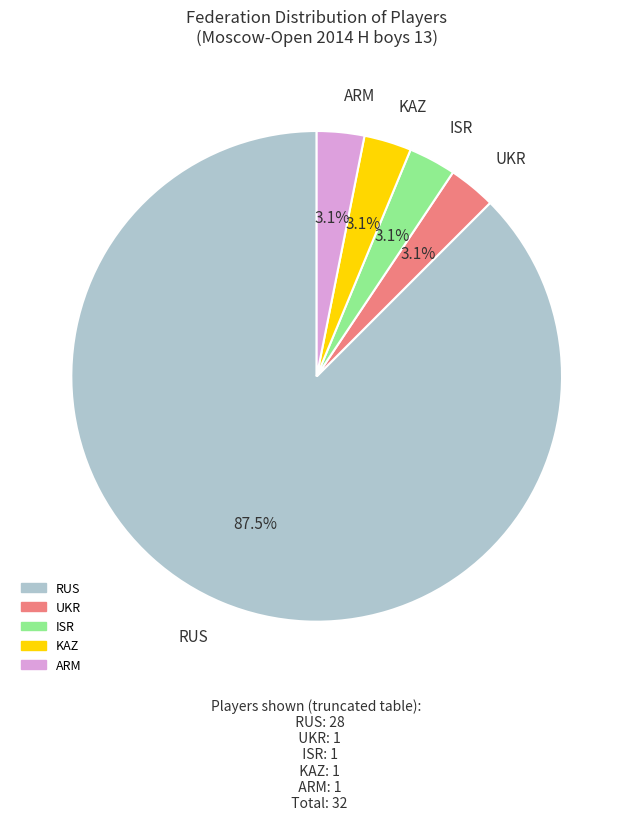

Approximately how many times larger is the value at ISR compared to ARM?

1.0